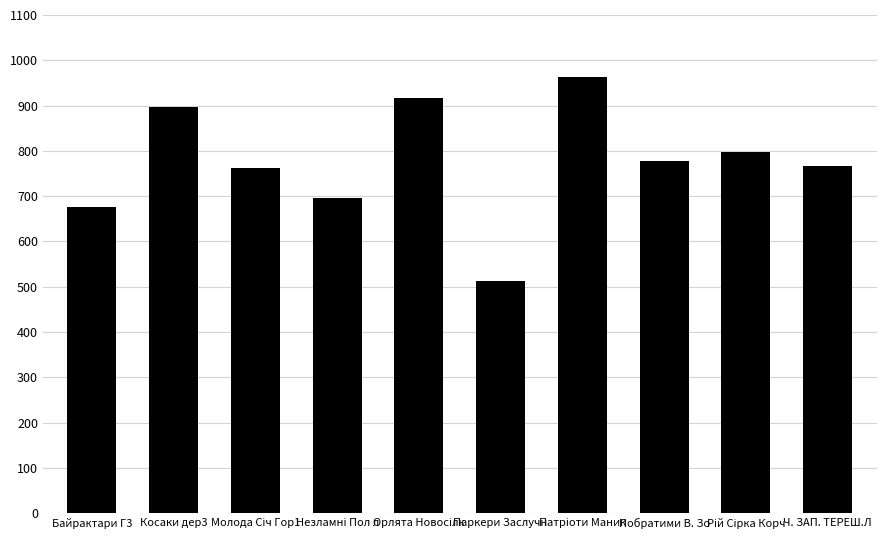

What is the maximum value shown in the chart?

963